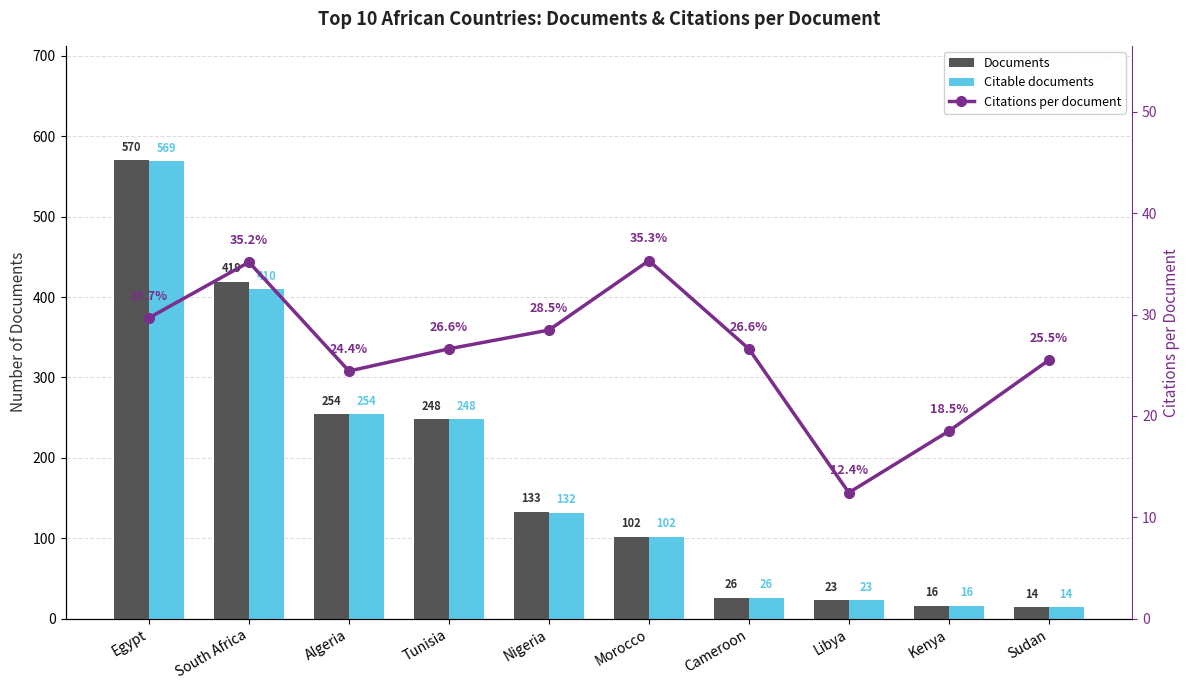

Is it true that Citations per document equals 26.6 at Tunisia?

True